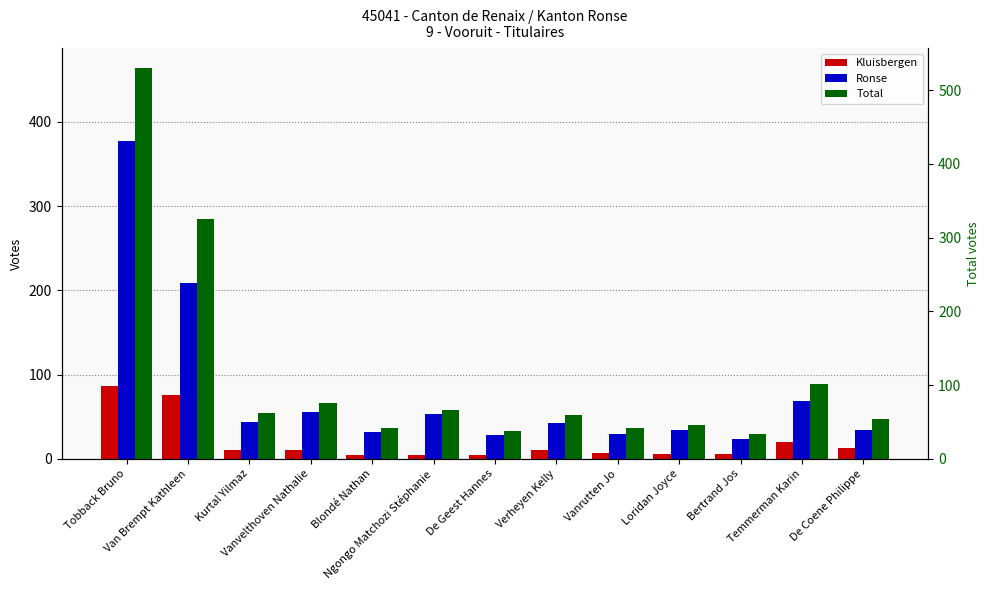

List the labels in order of Ronse value, largest first.

Tobback Bruno, Van Brempt Kathleen, Temmerman Karin, Vanvelthoven Nathalie, Ngongo Matchozi Stéphanie, Kurtal Yilmaz, Verheyen Kelly, Loridan Joyce, De Coene Philippe, Blondé Nathan, Vanrutten Jo, De Geest Hannes, Bertrand Jos